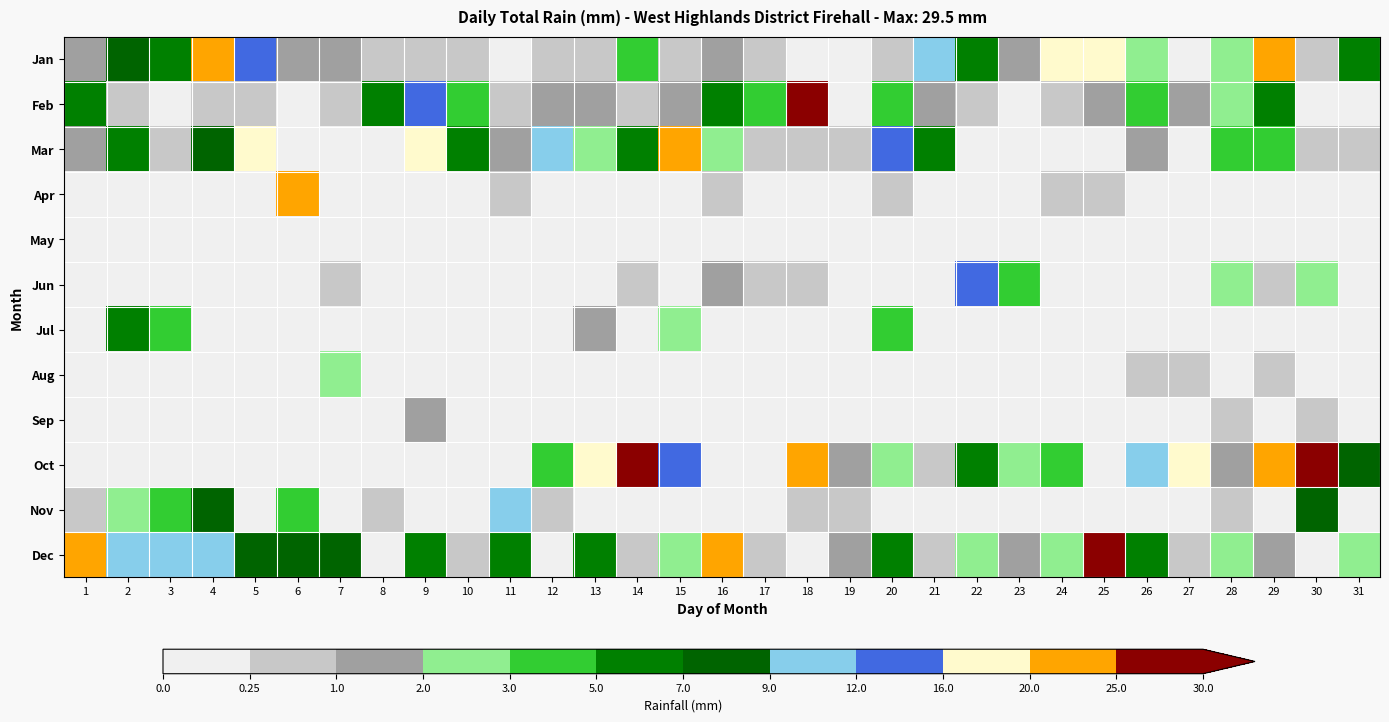

Reading right to left, what are all the values shown in this chart?

Jan: 31=5.1	30=0.8	29=20.6	28=2.3	27=0.0	26=2.3	25=19.3	24=18.8	23=1.3	22=6.9	21=10.7	20=0.2	19=0.0	18=0.0	17=0.2	16=1.3	15=0.2	14=4.3	13=0.2	12=0.2	11=0.0	10=0.2	9=0.5	8=0.5	7=1.5	6=1.0	5=12.2	4=21.6	3=6.9	2=7.9	1=1.0
Feb: 31=0.0	30=0.0	29=6.1	28=2.5	27=1.8	26=3.6	25=1.3	24=0.2	23=0.0	22=0.2	21=1.5	20=3.6	19=0.0	18=28.2	17=3.8	16=6.1	15=1.8	14=0.2	13=1.0	12=1.0	11=0.5	10=3.0	9=14.5	8=5.8	7=0.2	6=0.0	5=0.2	4=0.2	3=0.0	2=0.2	1=5.8
Mar: 31=0.2	30=0.5	29=4.1	28=3.6	27=0.0	26=1.8	25=0.0	24=0.0	23=0.0	22=0.0	21=5.6	20=13.7	19=0.2	18=0.2	17=0.5	16=2.5	15=20.1	14=6.9	13=2.0	12=10.7	11=1.3	10=5.6	9=17.0	8=0.0	7=0.0	6=0.0	5=18.0	4=7.1	3=0.2	2=5.6	1=1.0
Apr: 31=0.0	30=0.0	29=0.0	28=0.0	27=0.0	26=0.0	25=0.2	24=0.8	23=0.0	22=0.0	21=0.0	20=0.5	19=0.0	18=0.0	17=0.0	16=0.2	15=0.0	14=0.0	13=0.0	12=0.0	11=0.2	10=0.0	9=0.0	8=0.0	7=0.0	6=20.6	5=0.0	4=0.0	3=0.0	2=0.0	1=0.0
May: 31=0.0	30=0.0	29=0.0	28=0.0	27=0.0	26=0.0	25=0.0	24=0.0	23=0.0	22=0.0	21=0.0	20=0.0	19=0.0	18=0.0	17=0.0	16=0.0	15=0.0	14=0.0	13=0.0	12=0.0	11=0.0	10=0.0	9=0.0	8=0.0	7=0.0	6=0.0	5=0.0	4=0.0	3=0.0	2=0.0	1=0.0
Jun: 31=0.0	30=2.8	29=0.2	28=2.8	27=0.0	26=0.0	25=0.0	24=0.0	23=4.1	22=12.4	21=0.0	20=0.0	19=0.0	18=0.2	17=0.2	16=1.5	15=0.0	14=0.2	13=0.0	12=0.0	11=0.0	10=0.0	9=0.0	8=0.0	7=0.2	6=0.0	5=0.0	4=0.0	3=0.0	2=0.0	1=0.0
Jul: 31=0.0	30=0.0	29=0.0	28=0.0	27=0.0	26=0.0	25=0.0	24=0.0	23=0.0	22=0.0	21=0.0	20=3.0	19=0.0	18=0.0	17=0.0	16=0.0	15=2.3	14=0.0	13=1.5	12=0.0	11=0.0	10=0.0	9=0.0	8=0.0	7=0.0	6=0.0	5=0.0	4=0.0	3=4.1	2=5.8	1=0.0
Aug: 31=0.0	30=0.0	29=0.2	28=0.0	27=0.2	26=0.2	25=0.0	24=0.0	23=0.0	22=0.0	21=0.0	20=0.0	19=0.0	18=0.0	17=0.0	16=0.0	15=0.0	14=0.0	13=0.0	12=0.0	11=0.0	10=0.0	9=0.0	8=0.0	7=2.3	6=0.0	5=0.0	4=0.0	3=0.0	2=0.0	1=0.0
Sep: 31=0.0	30=0.2	29=0.0	28=0.2	27=0.0	26=0.0	25=0.0	24=0.0	23=0.0	22=0.0	21=0.0	20=0.0	19=0.0	18=0.0	17=0.0	16=0.0	15=0.0	14=0.0	13=0.0	12=0.0	11=0.0	10=0.0	9=1.3	8=0.0	7=0.0	6=0.0	5=0.0	4=0.0	3=0.0	2=0.0	1=0.0
Oct: 31=8.6	30=29.5	29=20.8	28=1.0	27=19.6	26=10.7	25=0.0	24=4.1	23=2.0	22=5.1	21=0.2	20=2.3	19=1.0	18=20.8	17=0.0	16=0.0	15=13.7	14=27.7	13=17.3	12=4.8	11=0.0	10=0.0	9=0.0	8=0.0	7=0.0	6=0.0	5=0.0	4=0.0	3=0.0	2=0.0	1=0.0
Nov: 31=0.0	30=7.1	29=0.0	28=0.2	27=0.0	26=0.0	25=0.0	24=0.0	23=0.0	22=0.0	21=0.0	20=0.0	19=0.2	18=0.2	17=0.0	16=0.0	15=0.0	14=0.0	13=0.0	12=0.2	11=11.7	10=0.0	9=0.0	8=0.2	7=0.0	6=4.3	5=0.0	4=8.9	3=4.6	2=2.3	1=0.5
Dec: 31=2.8	30=0.0	29=1.5	28=2.5	27=0.5	26=5.8	25=27.9	24=2.0	23=1.5	22=2.8	21=0.2	20=5.3	19=1.0	18=0.0	17=0.2	16=22.4	15=2.3	14=0.8	13=6.1	12=0.0	11=6.1	10=0.2	9=5.3	8=0.0	7=8.1	6=8.6	5=8.4	4=11.4	3=11.4	2=10.4	1=21.1